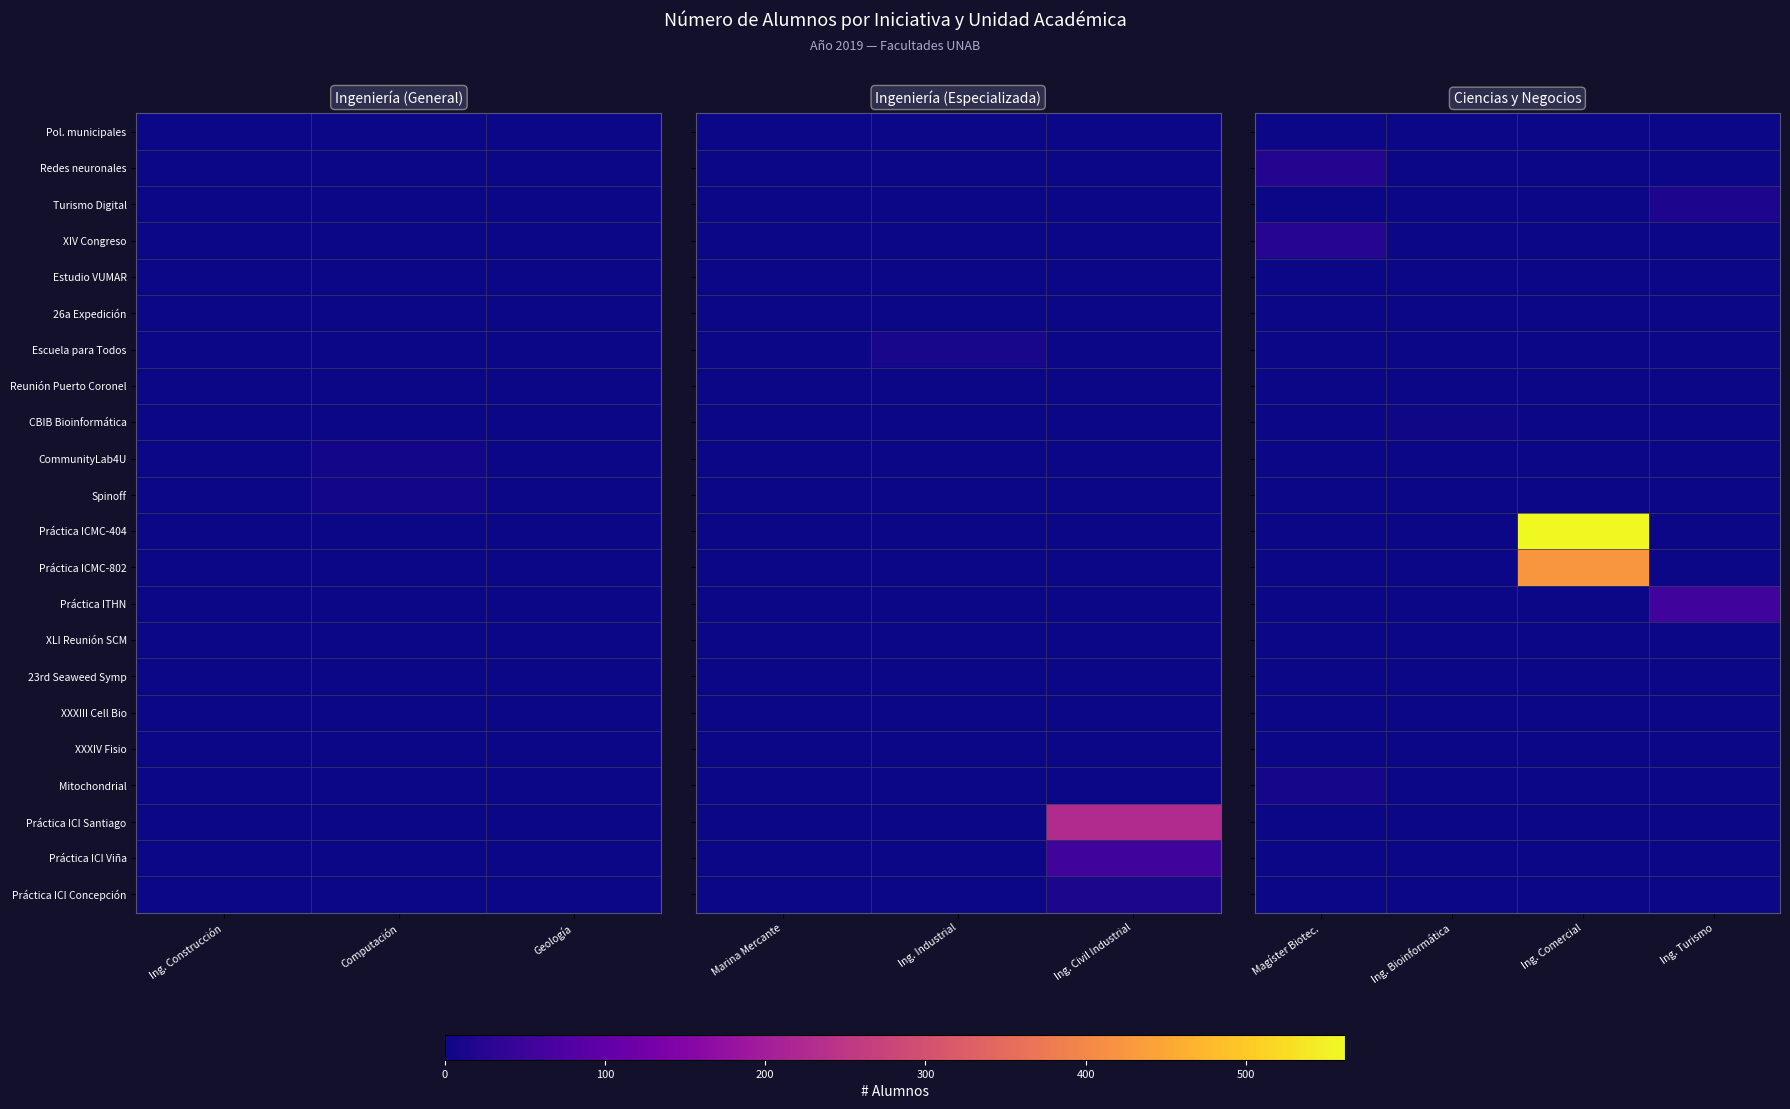

How many series are shown in this chart?

22